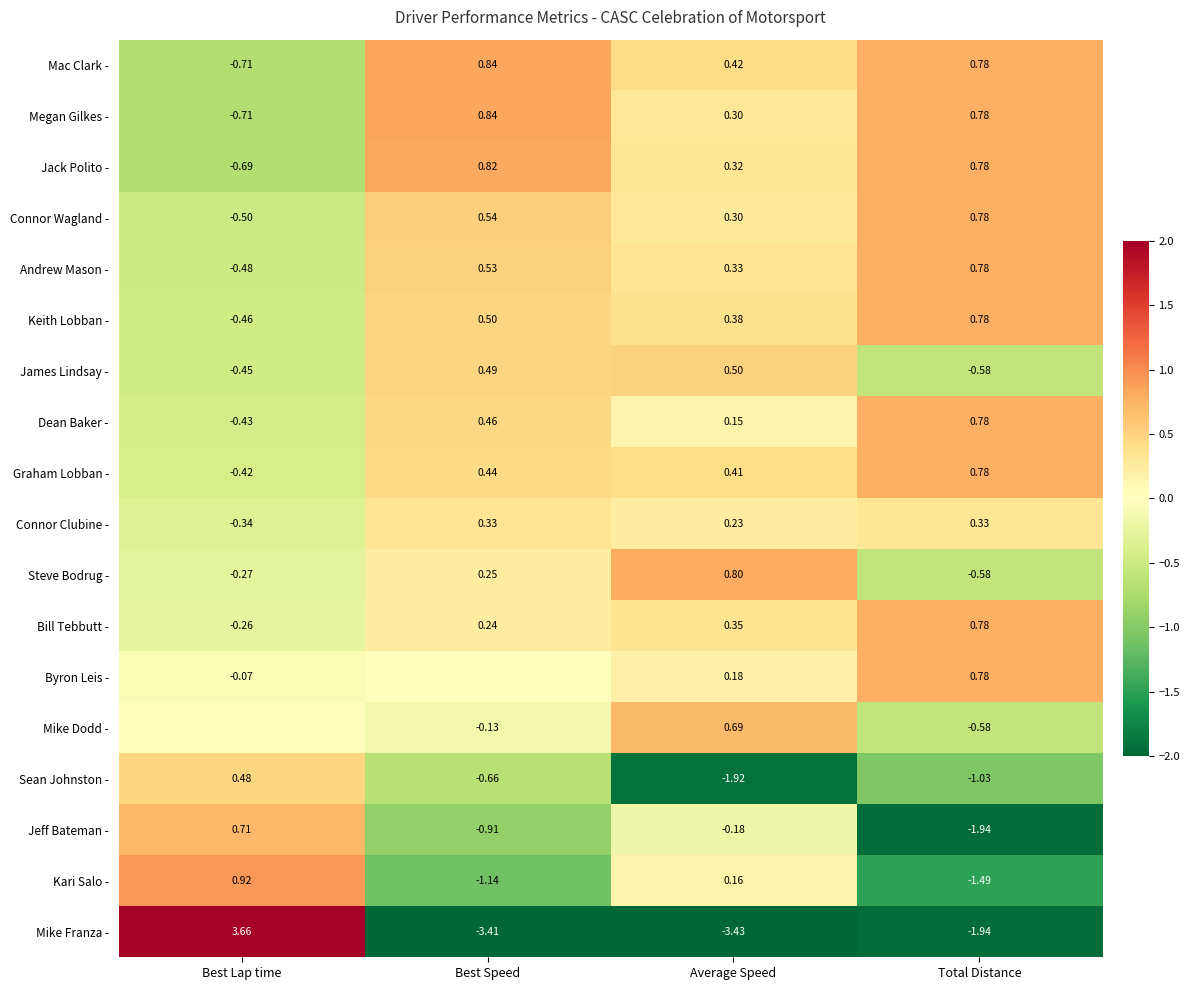

Which category has the highest value across all series?

Best Lap time